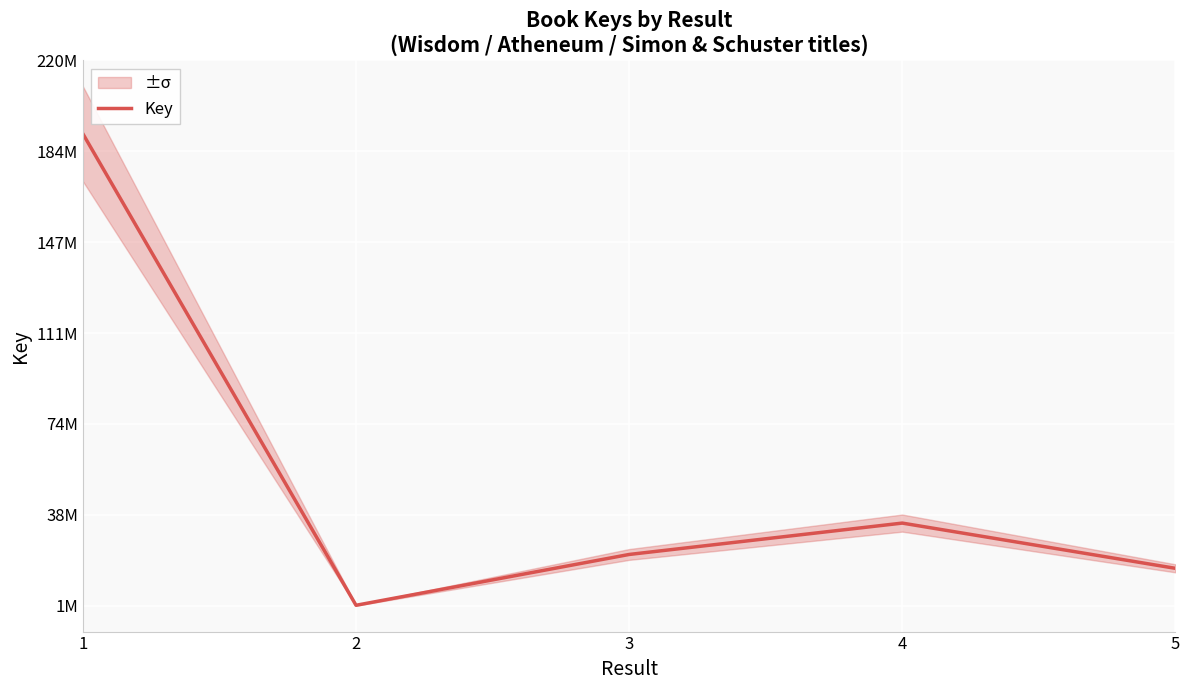

Approximately how many times larger is the value at 5 compared to 1?

0.1